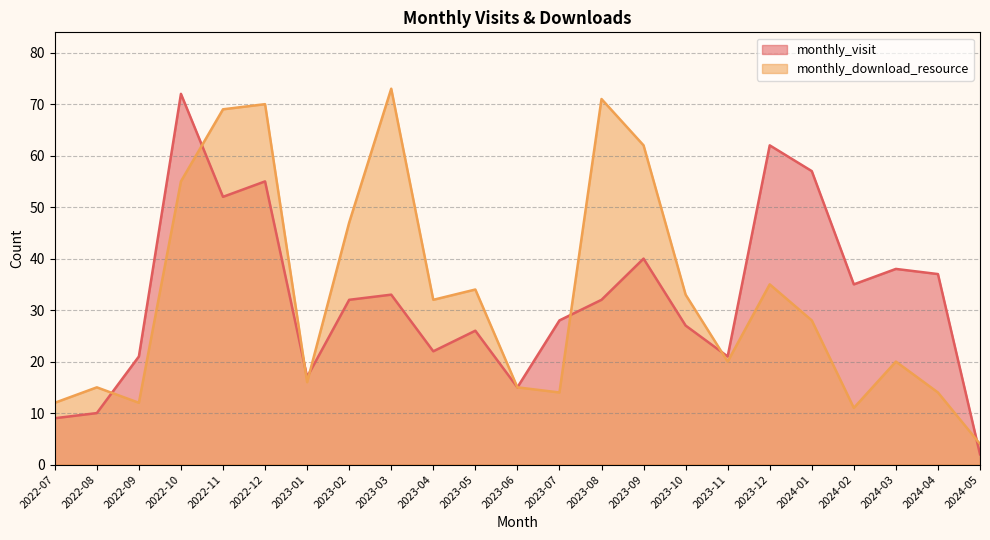

Which series has the widest spread of values?

monthly_visit